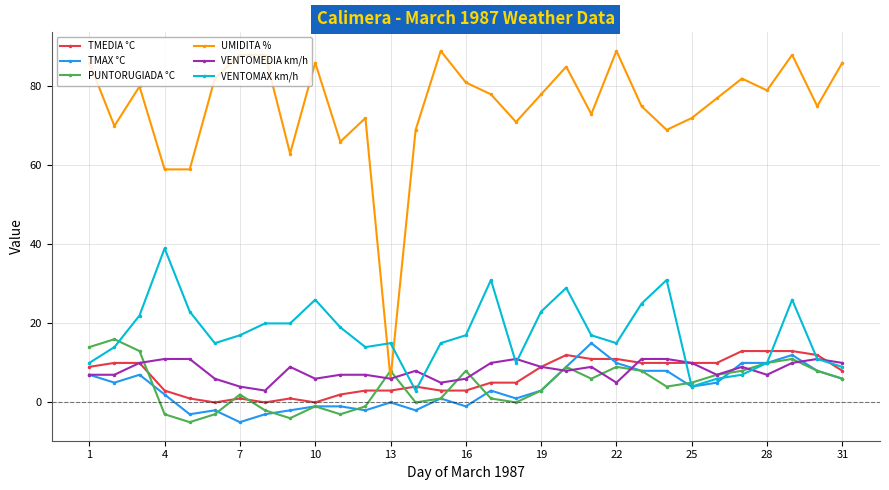

Which series has the largest range (max minus min)?

UMIDITA %